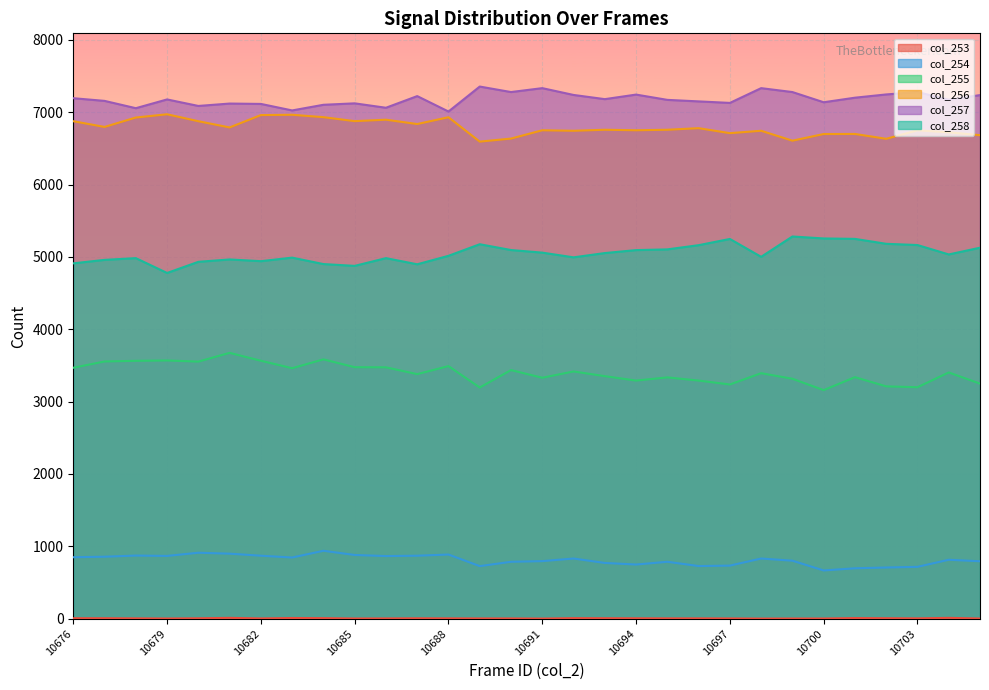

What is the difference between the second highest and minimum values in the col_256 series?

371